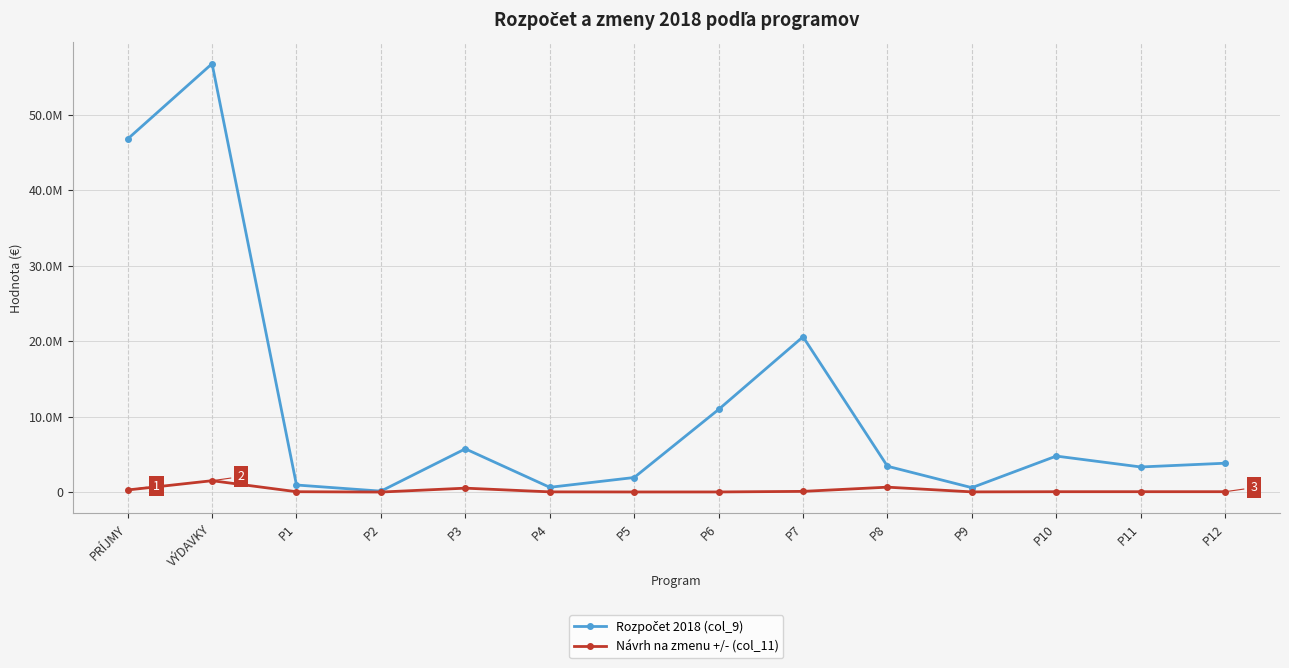

Is this an area chart (filled region under the line)?

No